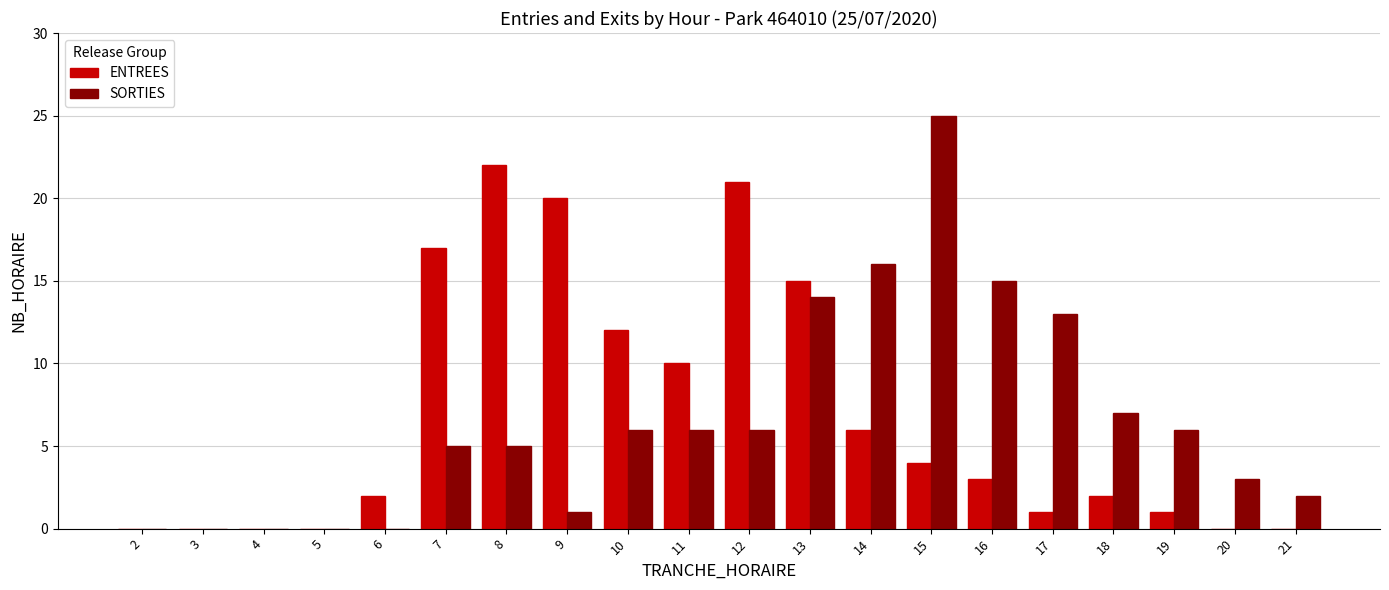

The value of SORTIES at 11 is 6. True or false?

True